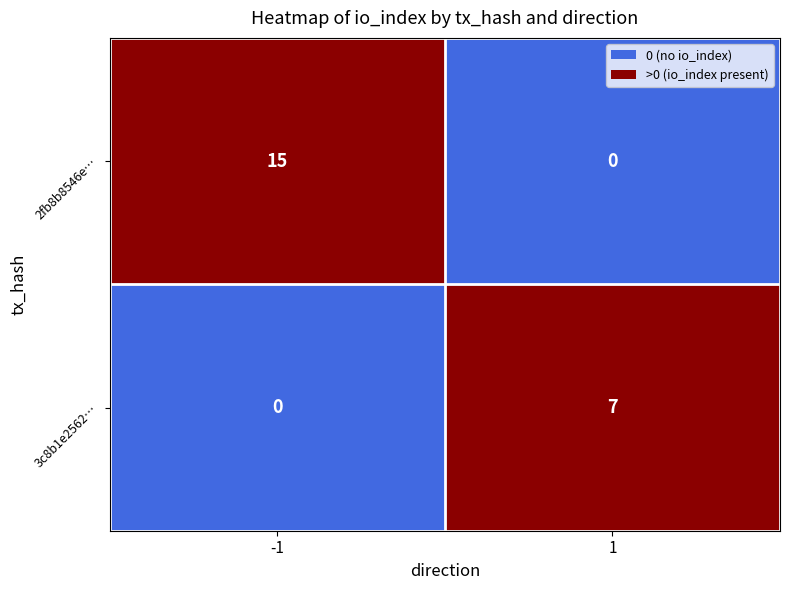

What is the greatest value displayed?

15